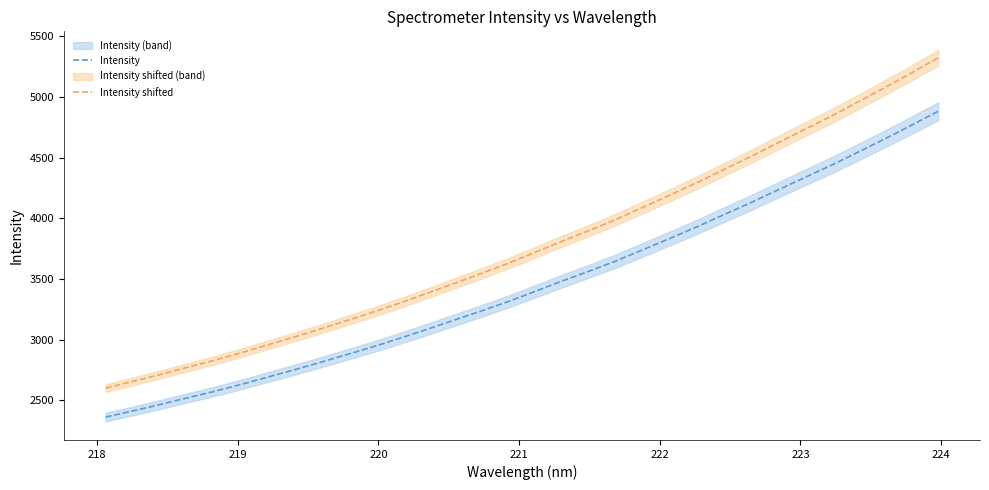

True or false: Intensity and Intensity shifted cross at least once.

False